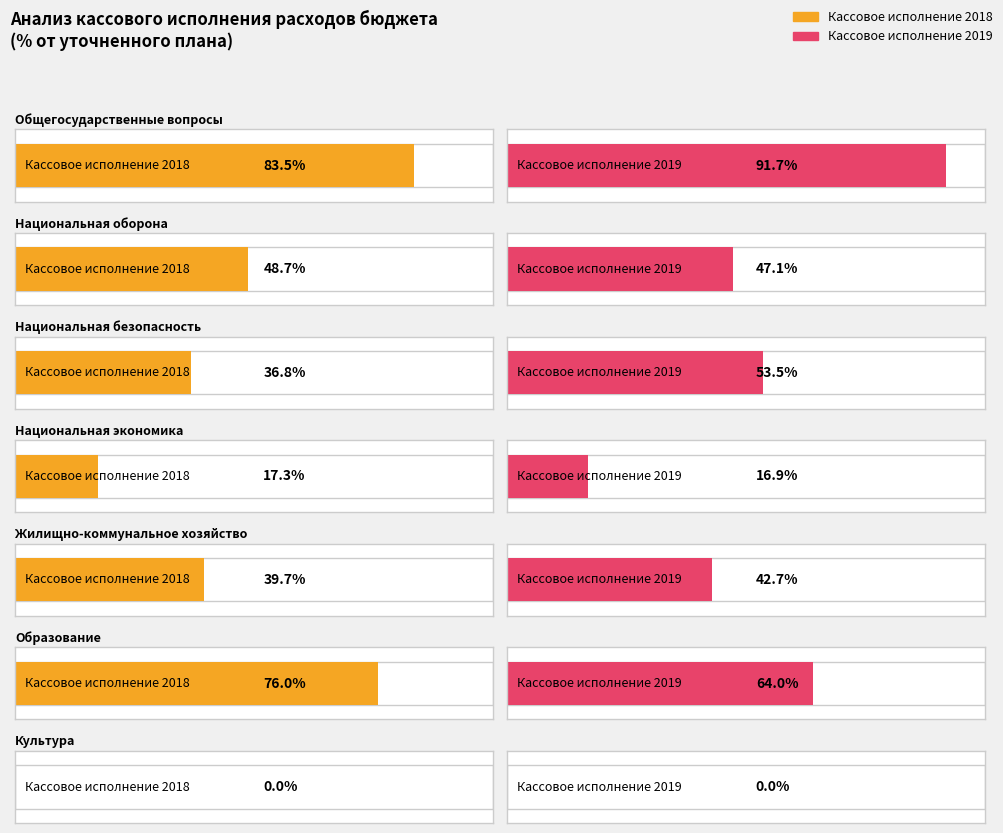

The Кассовое исполнение 2018 series shows 20.3 at Кассовое исполнение 2019. True or false?

False